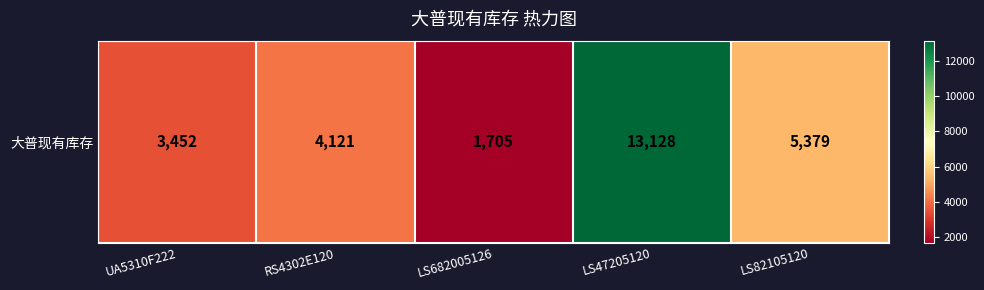

Which category has the highest value across all series?

LS47205120